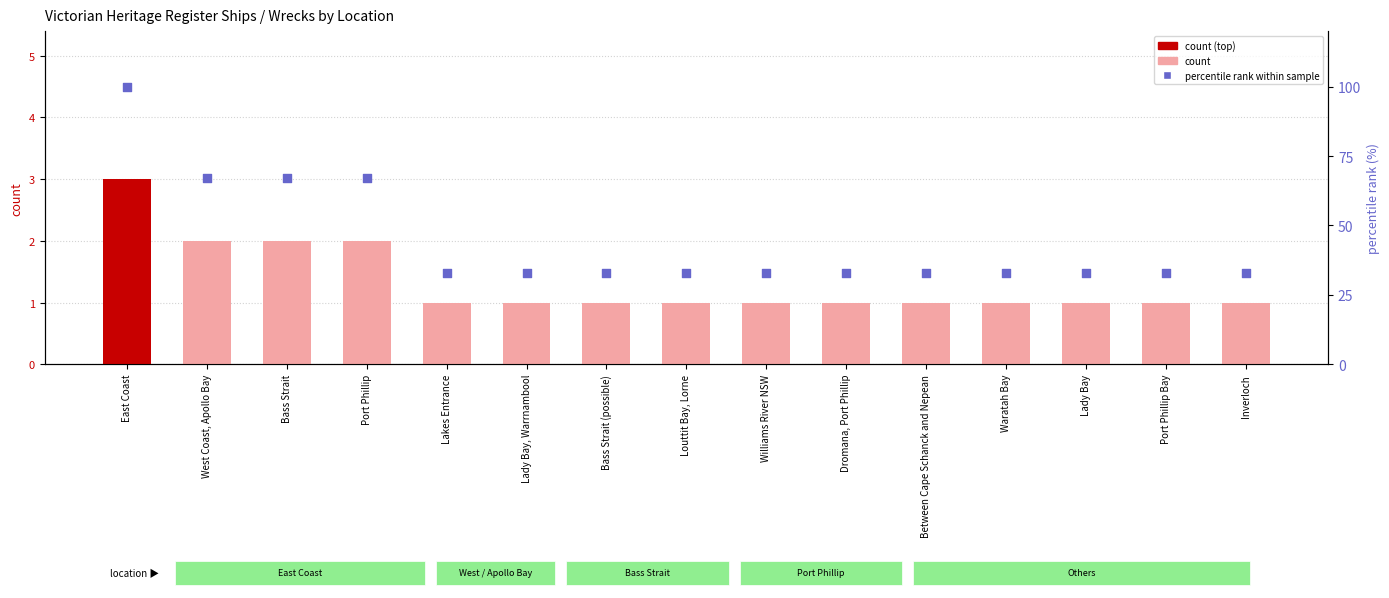

Is the value of count at Waratah Bay greater than the value of percentile rank within the sample at Bass Strait?

No